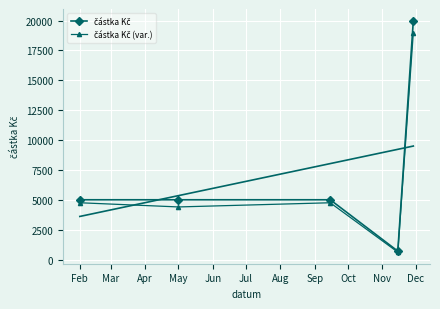

Which series has the largest total across all categories?

částka Kč